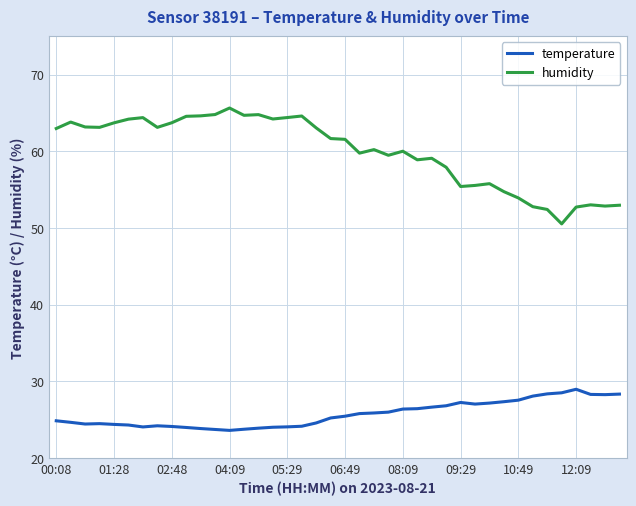

What is the difference between the maximum and minimum values in the humidity series?

15.1